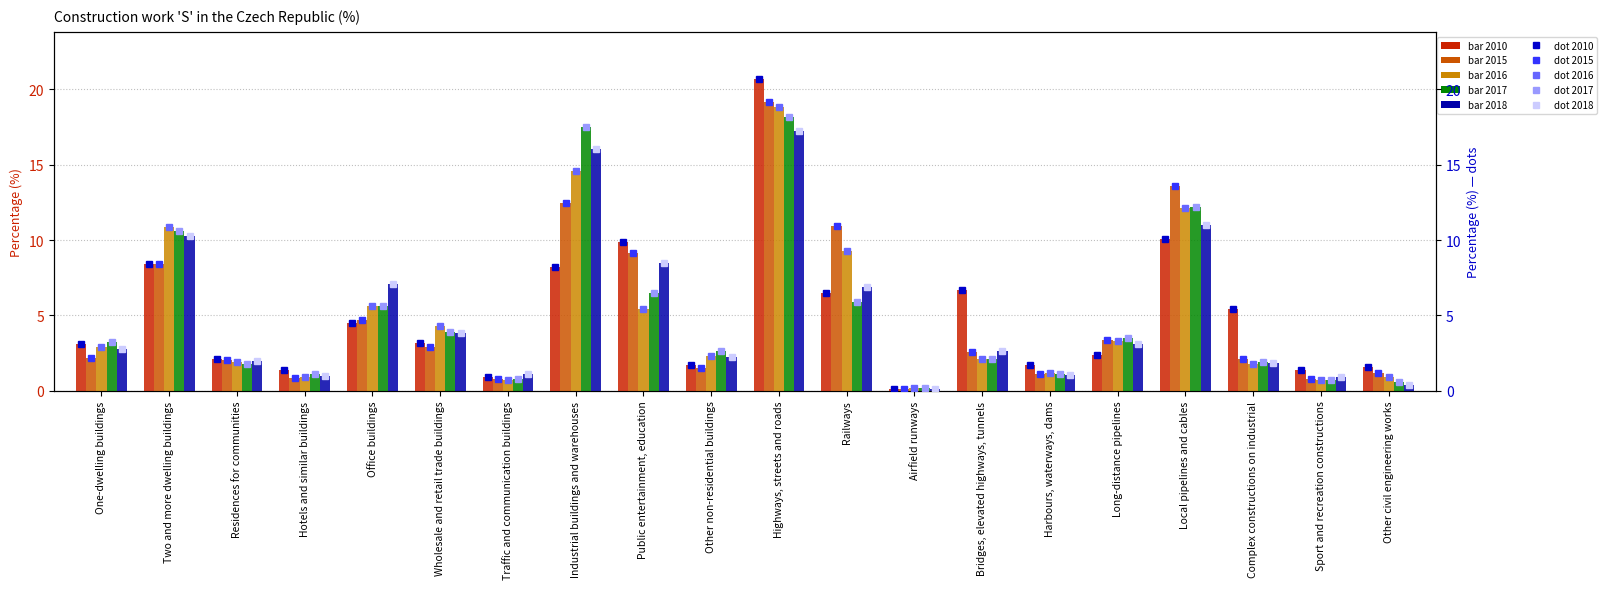

Reading left to right, list all the values displayed in this chart.

2010: 3.1	8.4	2.1	1.4	4.5	3.2	0.9	8.2	9.9	1.7	20.7	6.5	0.1	6.7	1.7	2.4	10.1	5.4	1.4	1.6
2015: 2.2	8.4	2.1	0.9	4.7	2.9	0.8	12.4	9.2	1.5	19.2	11.0	0.1	2.6	1.1	3.4	13.6	2.1	0.8	1.2
2016: 2.9	10.9	1.9	0.9	5.6	4.3	0.7	14.6	5.4	2.3	18.8	9.3	0.2	2.1	1.2	3.3	12.1	1.8	0.7	0.9
2017: 3.2	10.6	1.8	1.2	5.6	3.9	0.8	17.5	6.5	2.6	18.2	5.9	0.2	2.1	1.1	3.5	12.2	1.9	0.7	0.6
2018: 2.8	10.3	2.0	1.0	7.1	3.8	1.1	16.0	8.5	2.3	17.2	6.9	0.1	2.6	1.1	3.1	11.0	1.8	0.9	0.4